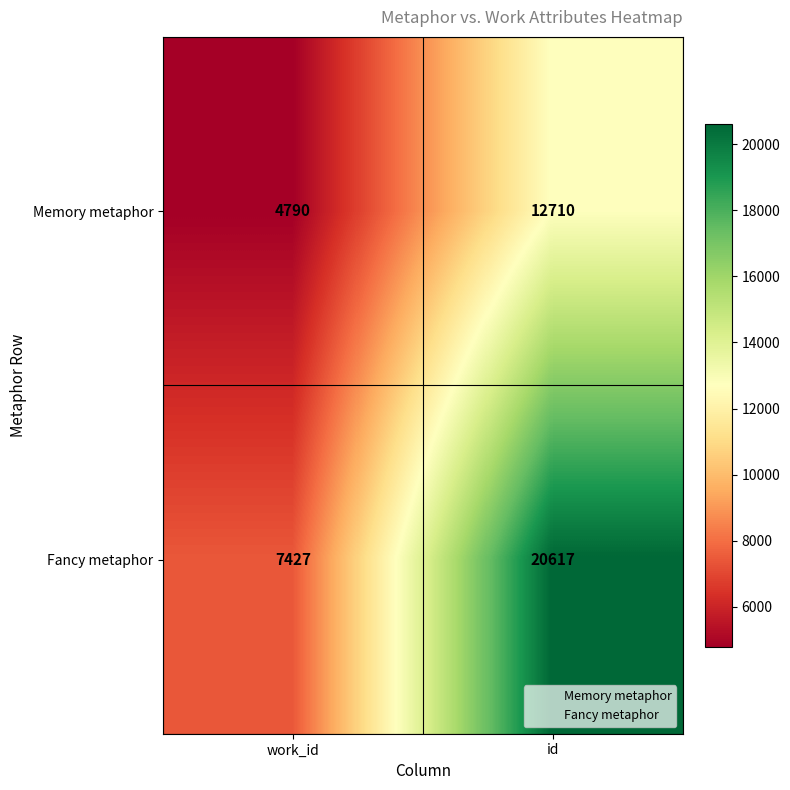

What is the average value of the Fancy metaphor series?

14022